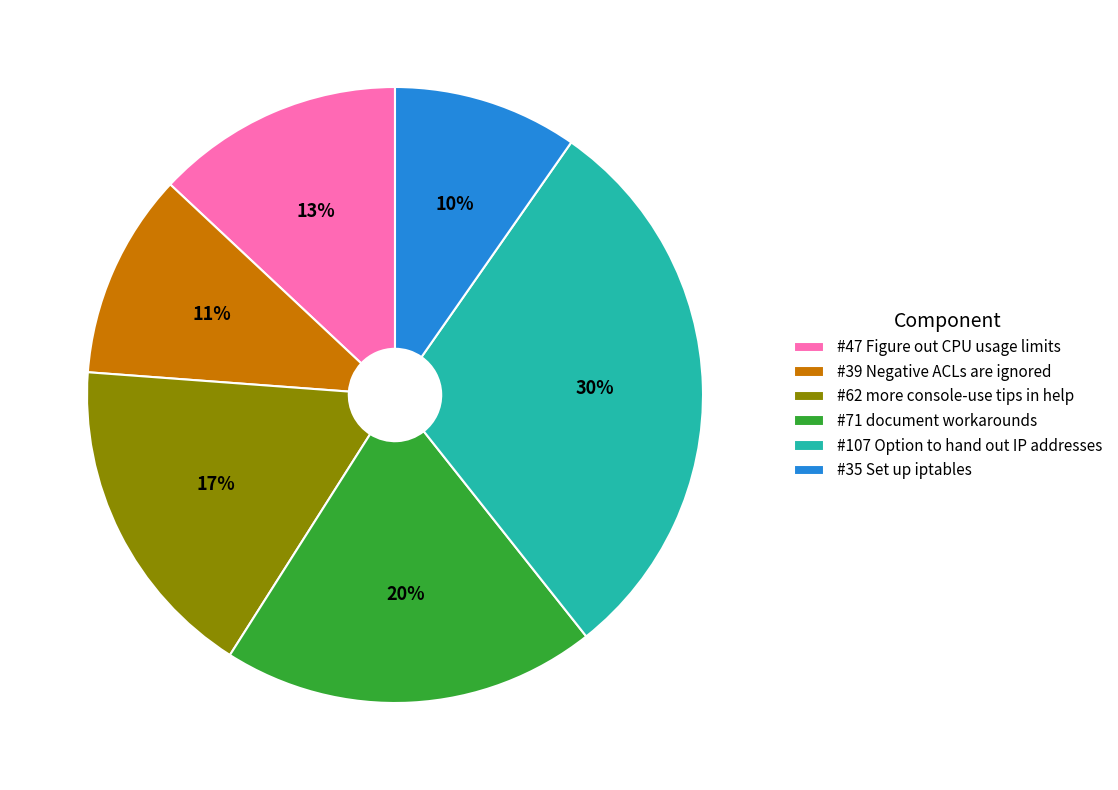

To the nearest percent, what percentage of the pie is #62 more console-use tips in help?

17%